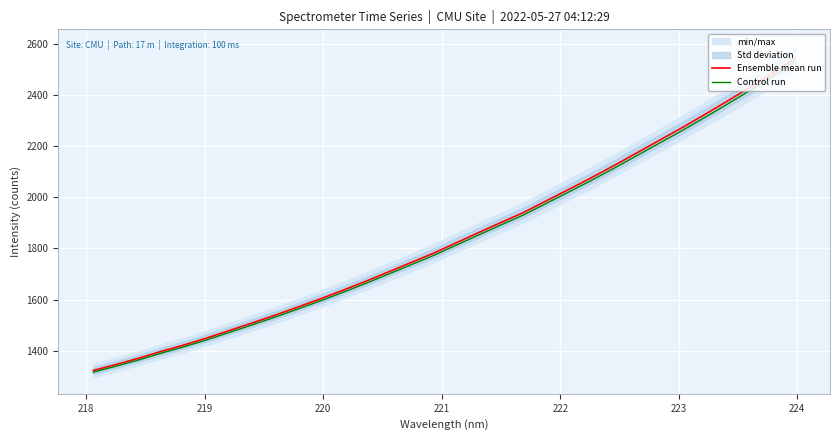

What is the maximum value for Control run?

2530.4